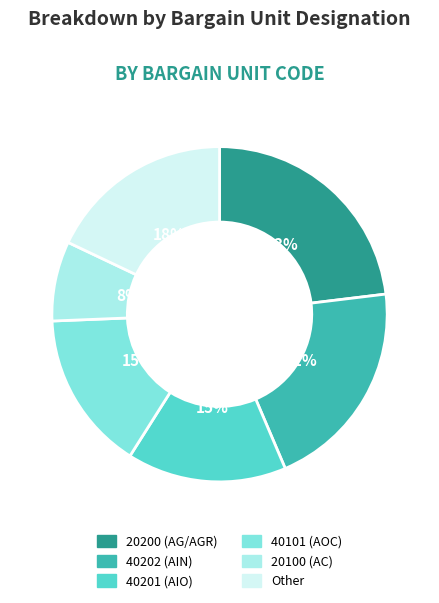

Combined, do 40202 (AIN) and 40201 (AIO) account for over 50%?

No